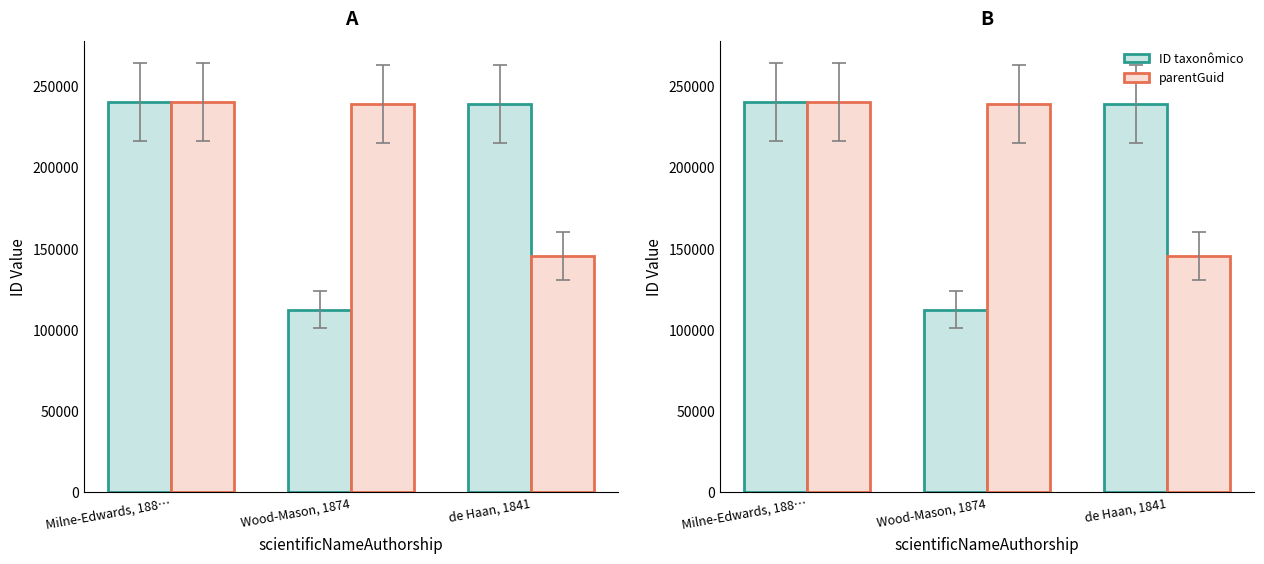

Rank the series by their maximum value, from lowest to highest.

parentGuid, ID taxonômico